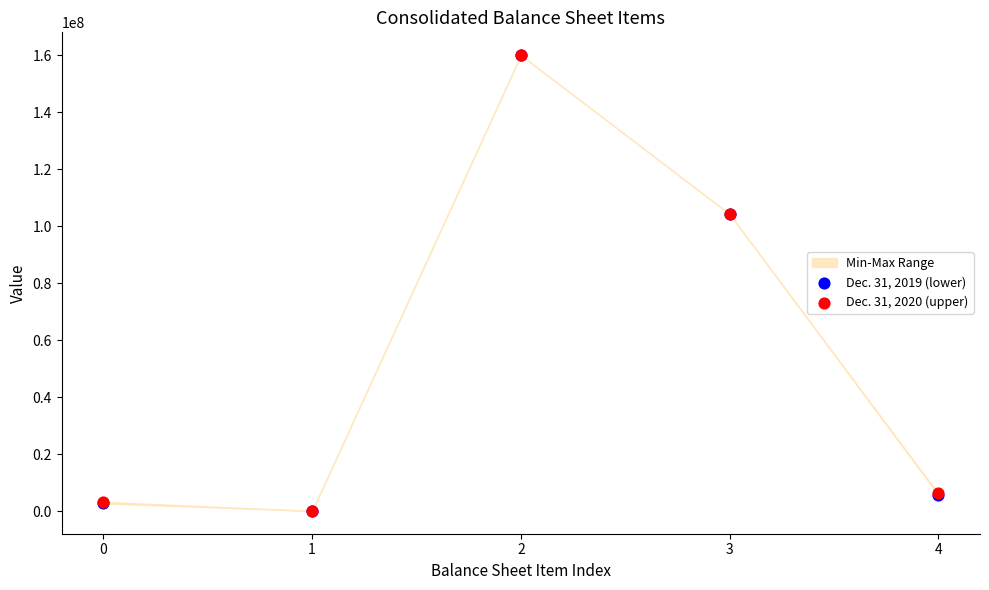

Which series reaches the maximum Y coordinate?

Dec. 31, 2019 (lower)